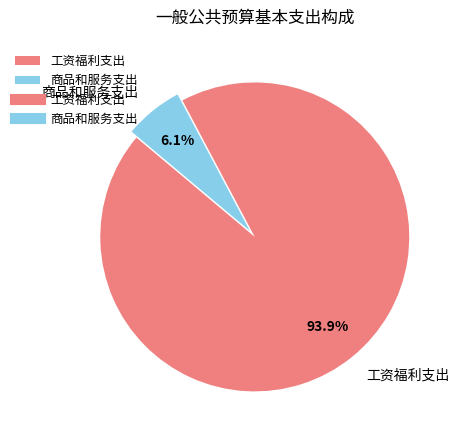

Rank the categories by value from highest to lowest.

工资福利支出, 商品和服务支出